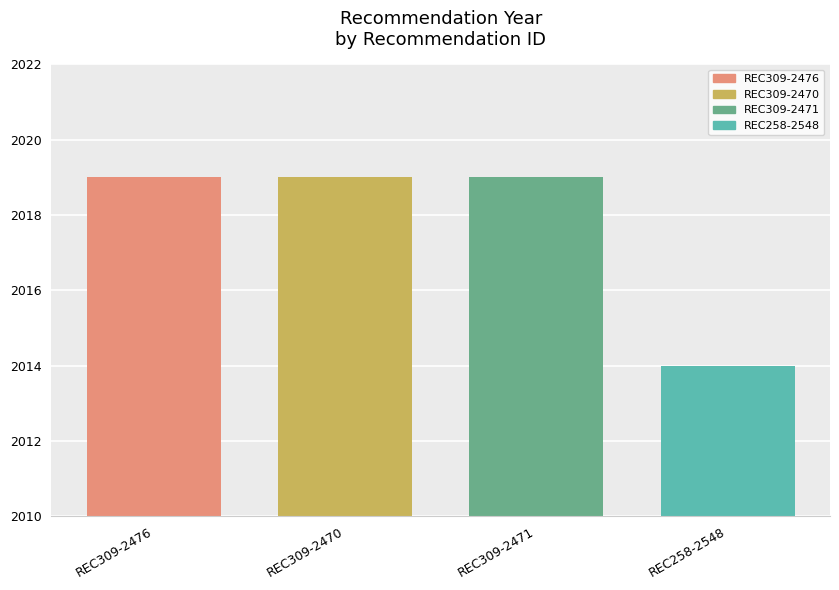

What is the lowest value of the REC309-2476 series?

2019